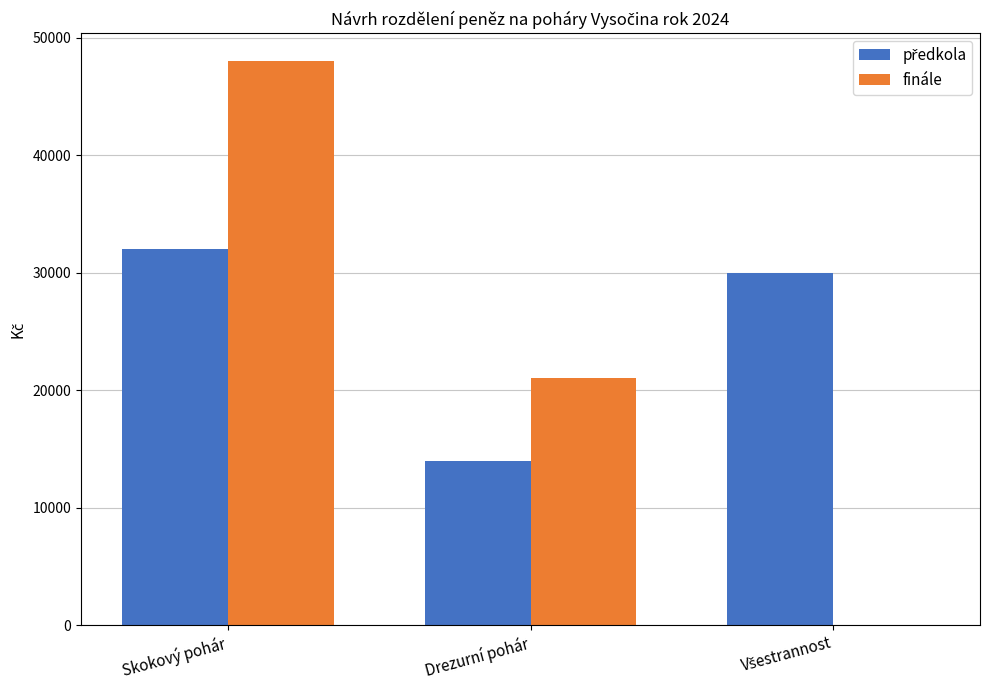

What is the total value across all series at Skokový pohár?

80000